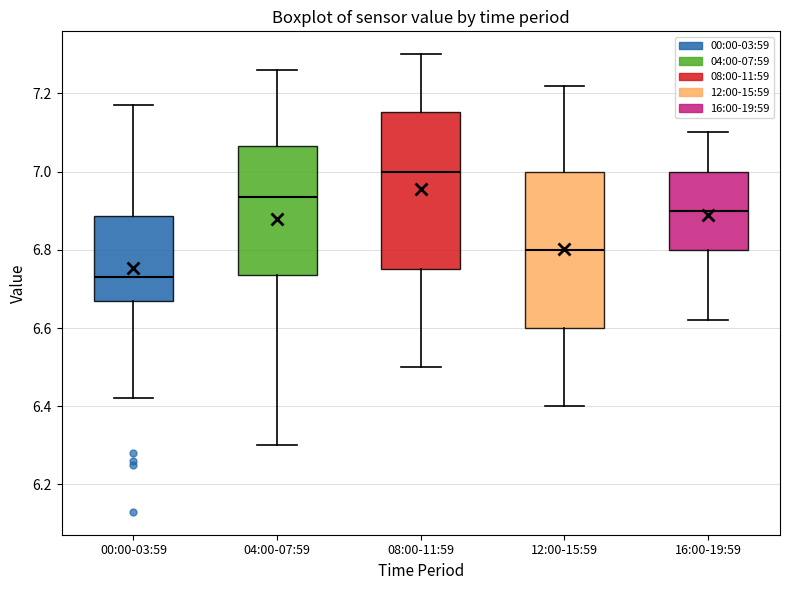

Where does the upper whisker of the box for 08:00-11:59 end on the y-axis? The values are not printed on the chart, so give them approximately, as read against the axis.

7.30